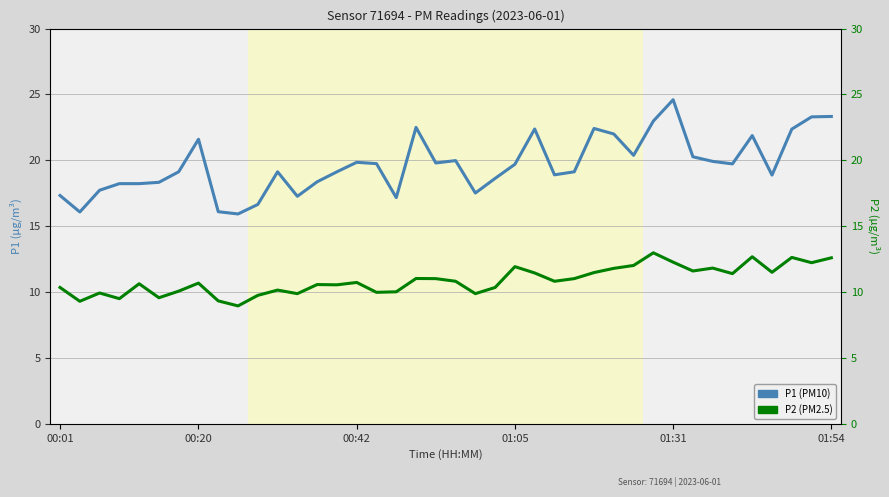

True or false: P2 and P1 cross at least once.

False